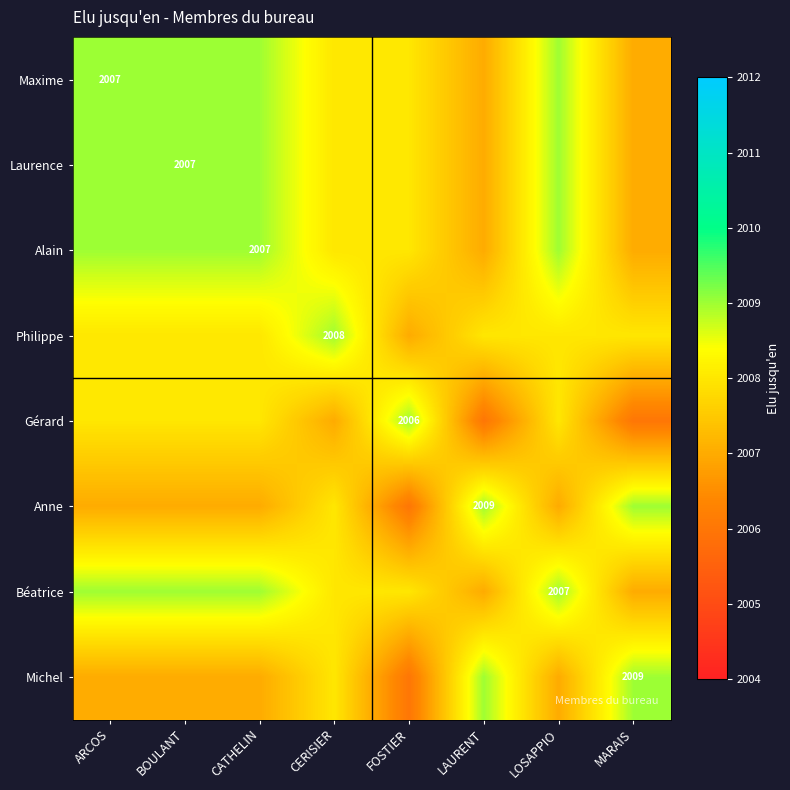

The Anne series shows 2684 at LAURENT. True or false?

False